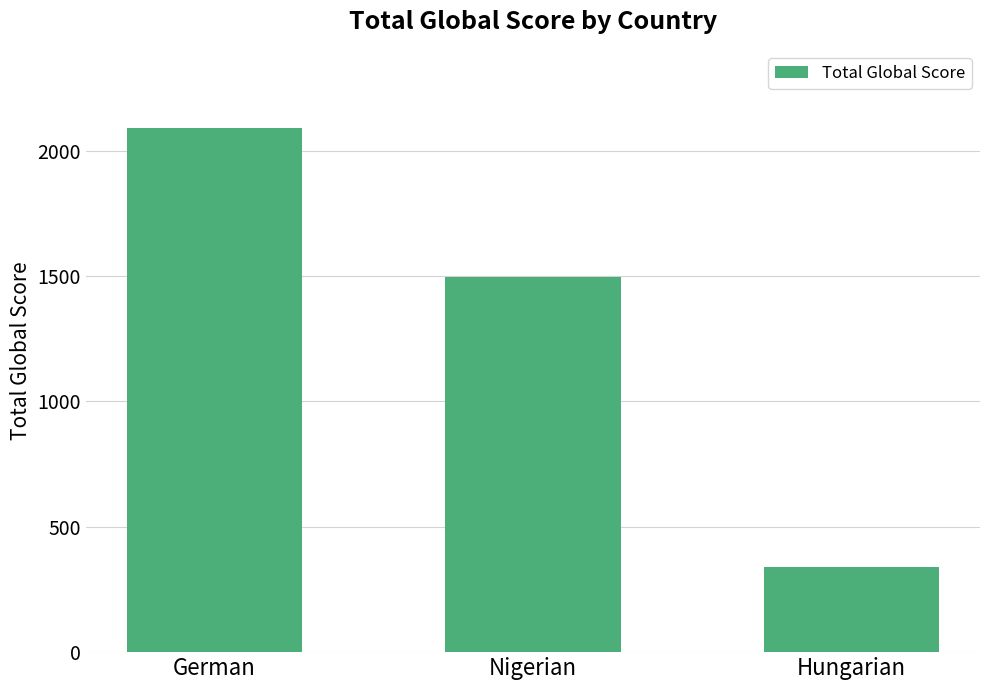

What is the smallest value displayed?

341